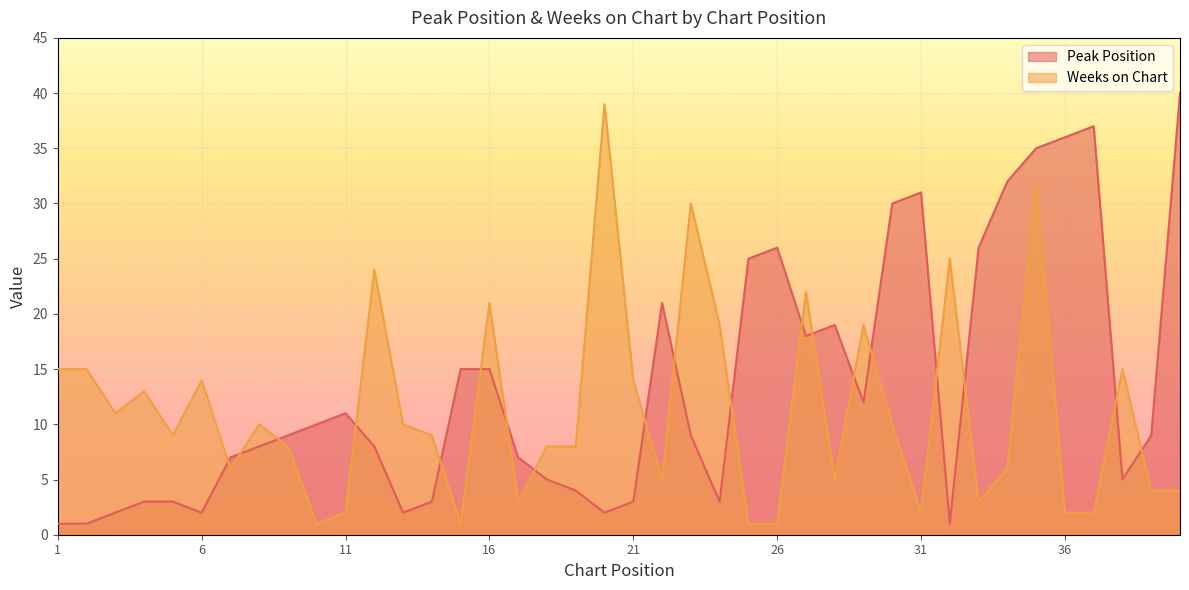

Read the Peak Position value at 22, to the nearest 10.

20